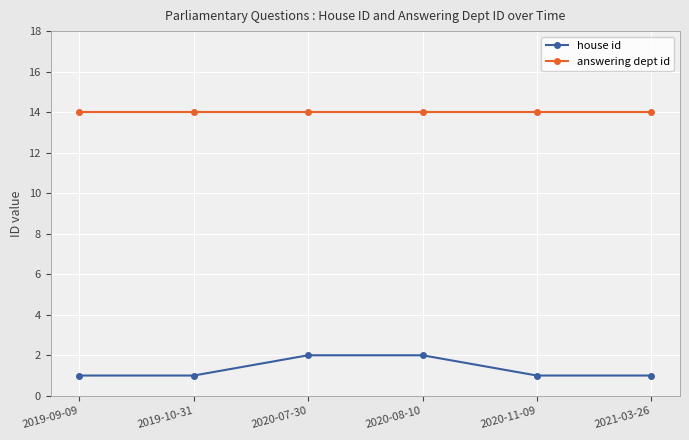

What is the greatest value displayed?

14